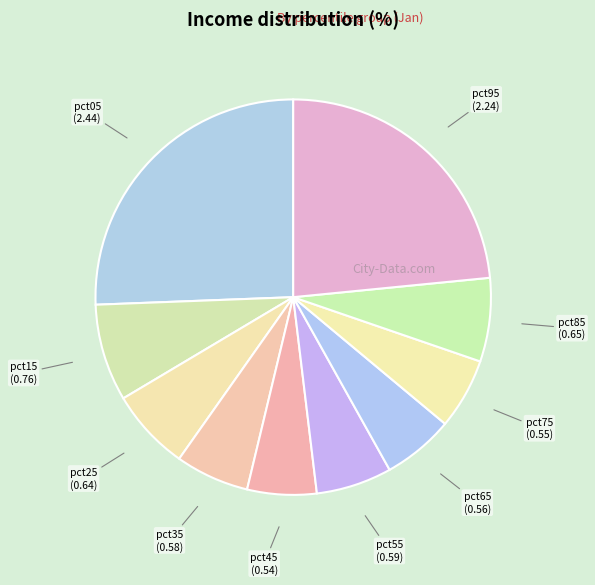

True or false: pct25 accounts for 1% of the total.

False